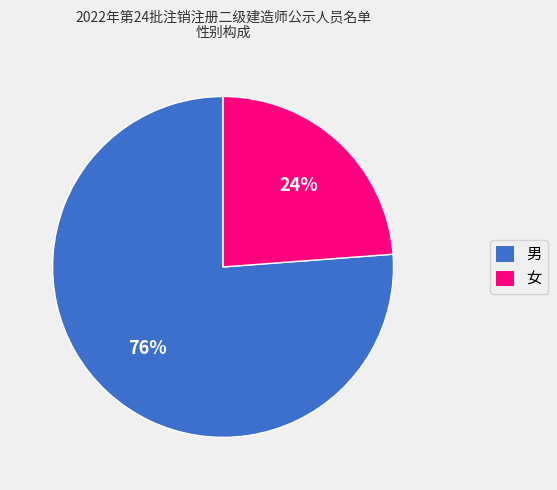

Do 男 and 女 together represent more than half of the pie?

Yes